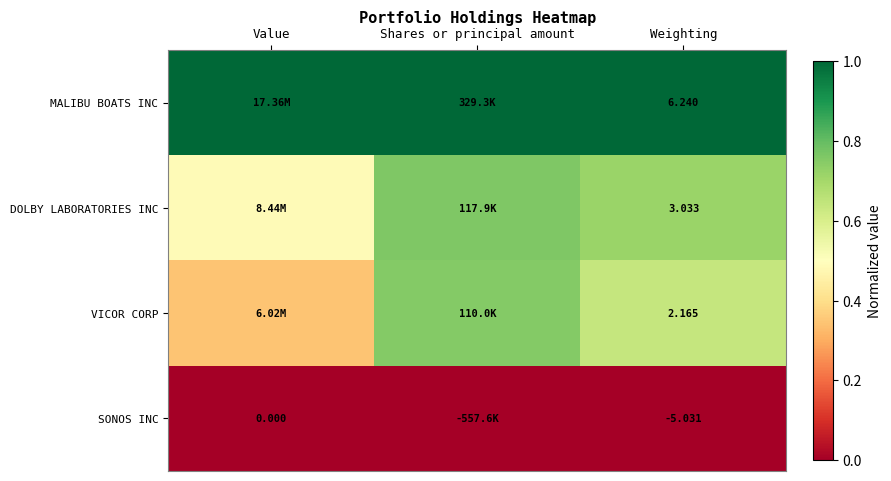

Where is SONOS INC nearest to the value 0?

Value